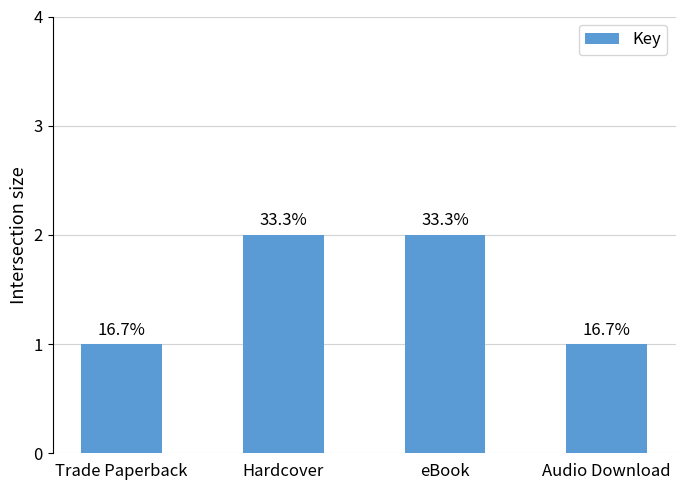

What is the difference between the values at eBook and Trade Paperback?

1